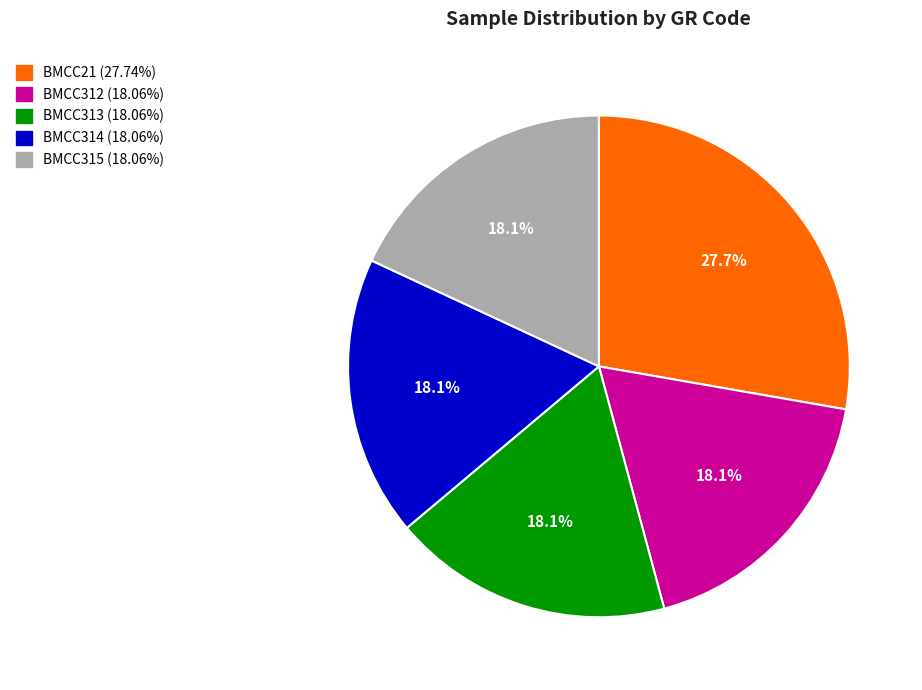

Which category has the biggest portion of the pie?

BMCC21